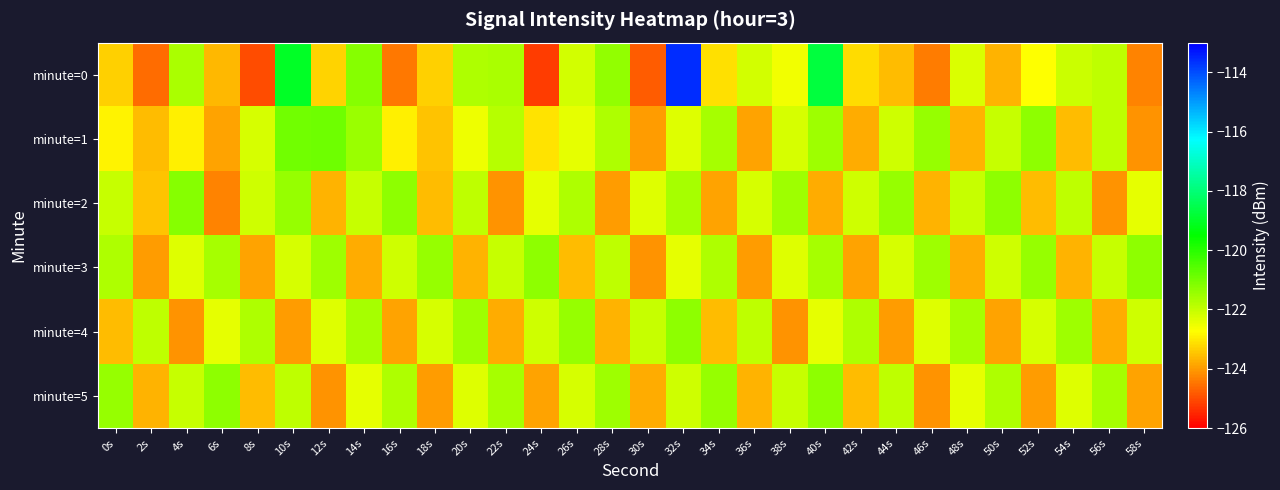

At which category is the sum across all series the highest?

32s